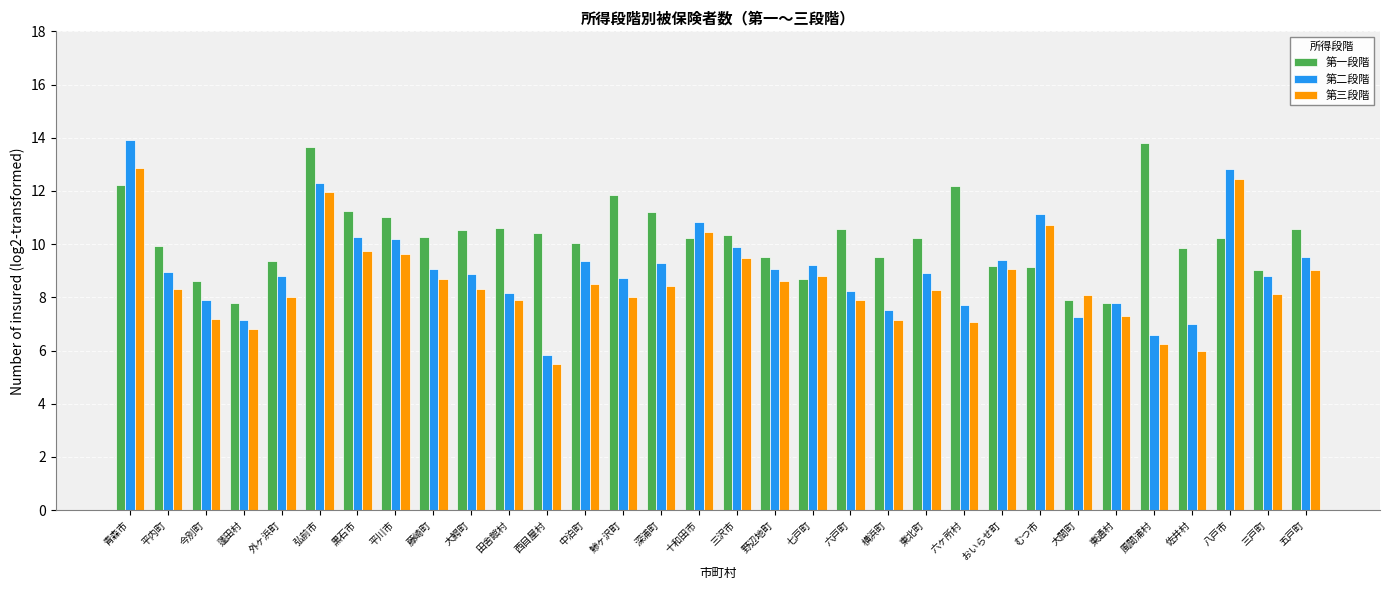

How many bars are there in total?

96